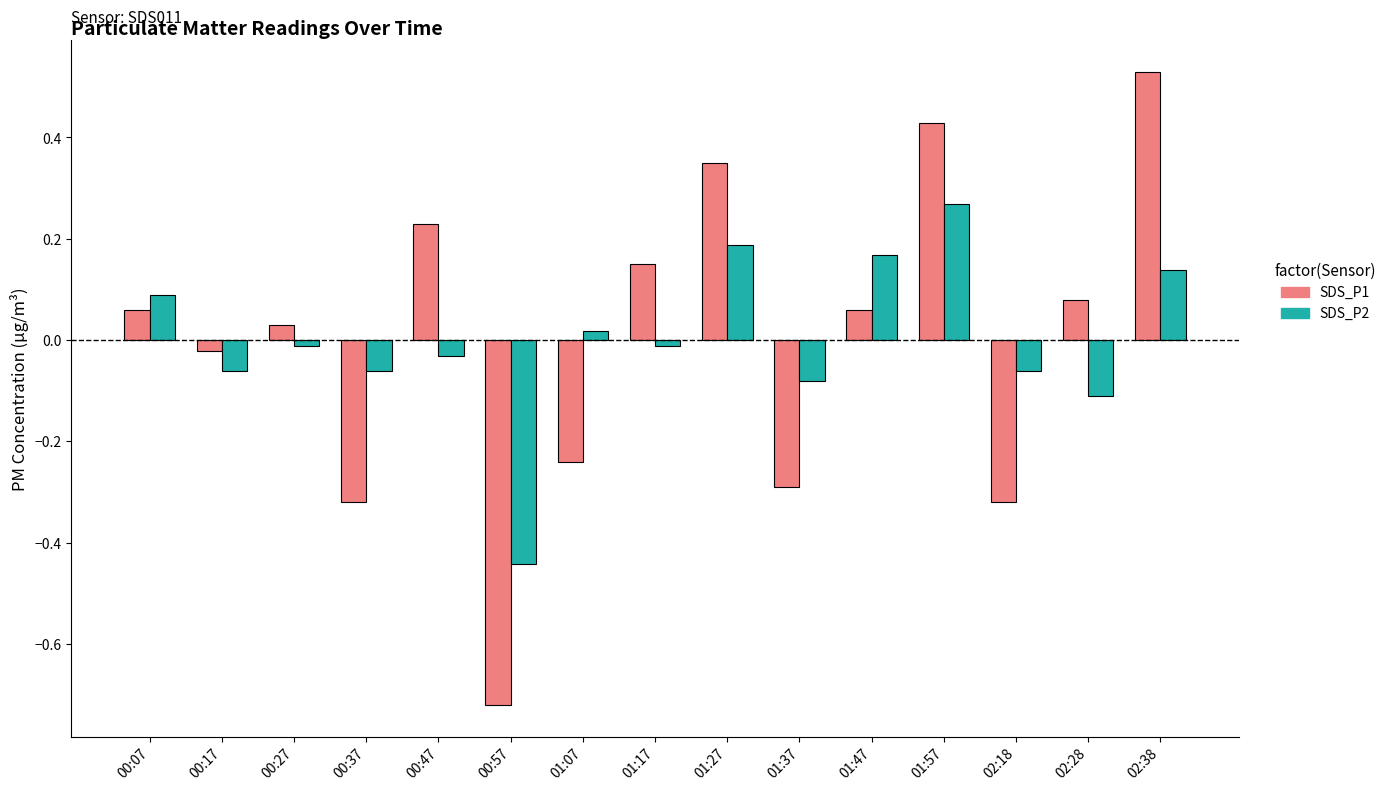

What position from the left is 01:27?

9